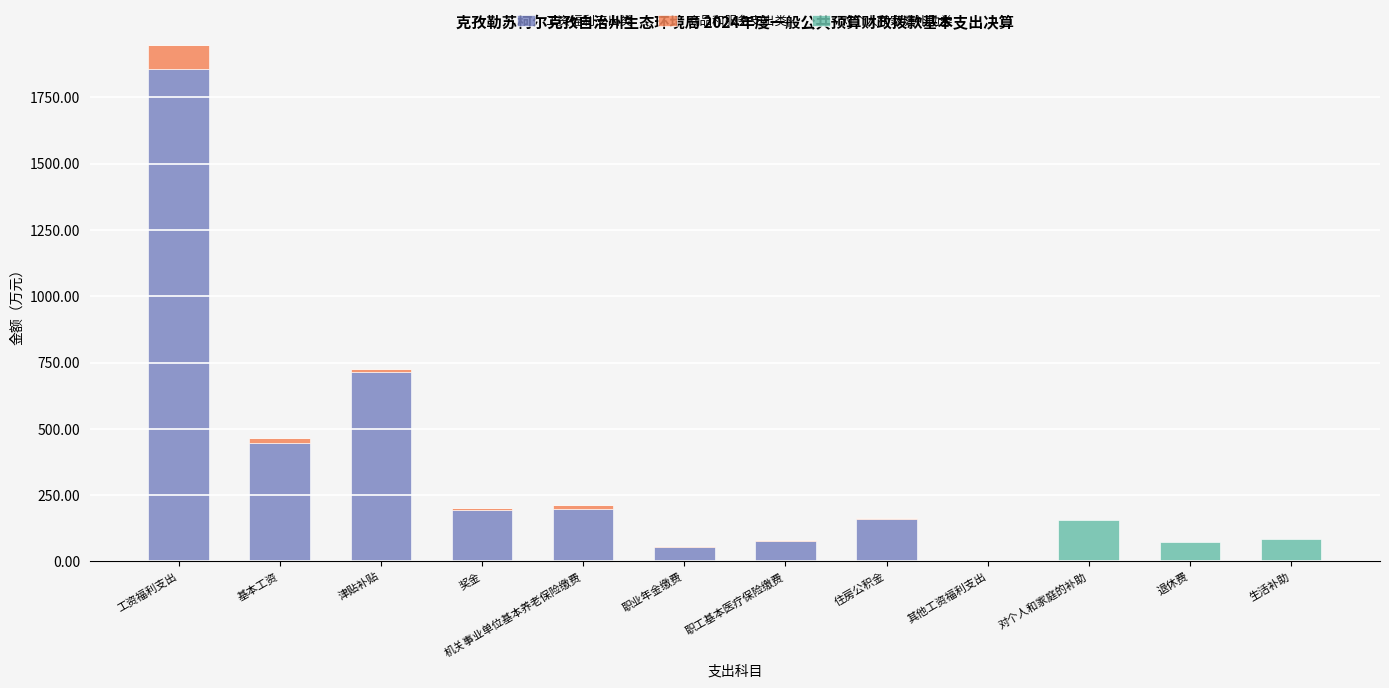

True or false: 工资福利支出类 has a value of 0.0 at 退休费.

True